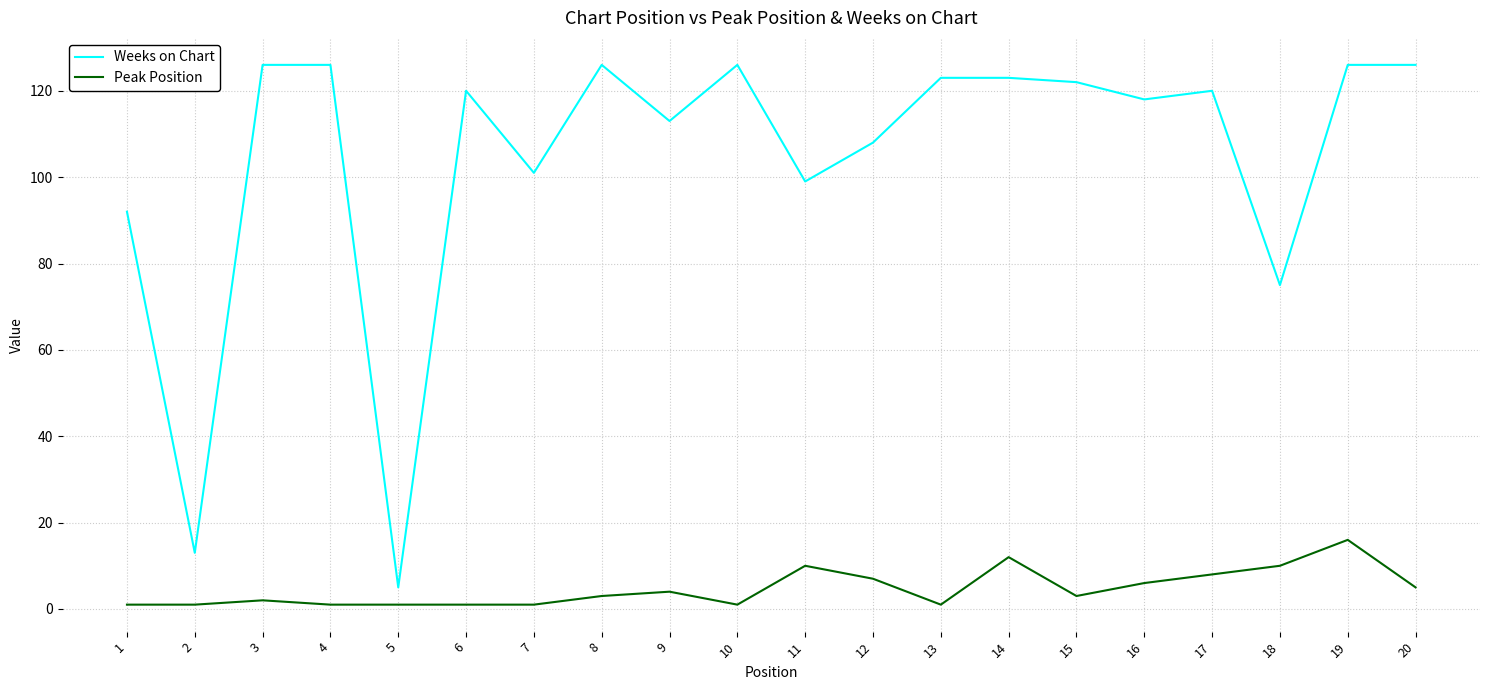

True or false: Weeks on Chart has a value of 126 at 19.

True